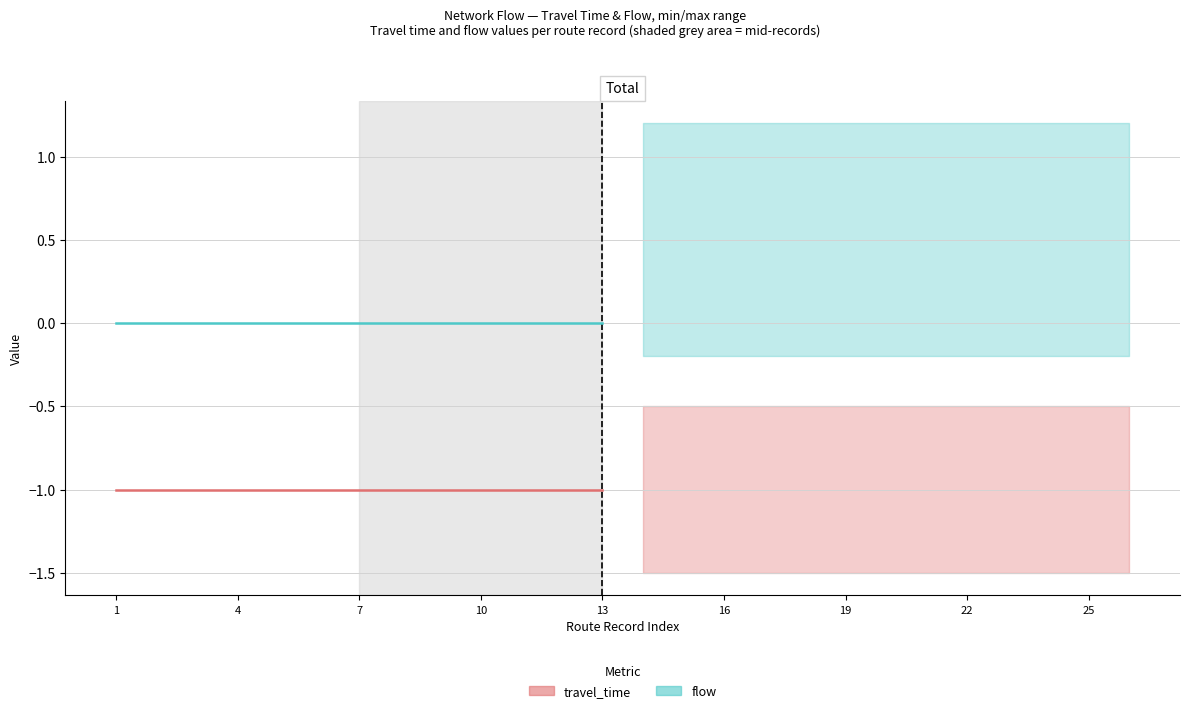

At which label is travel_time closest to -1?

1